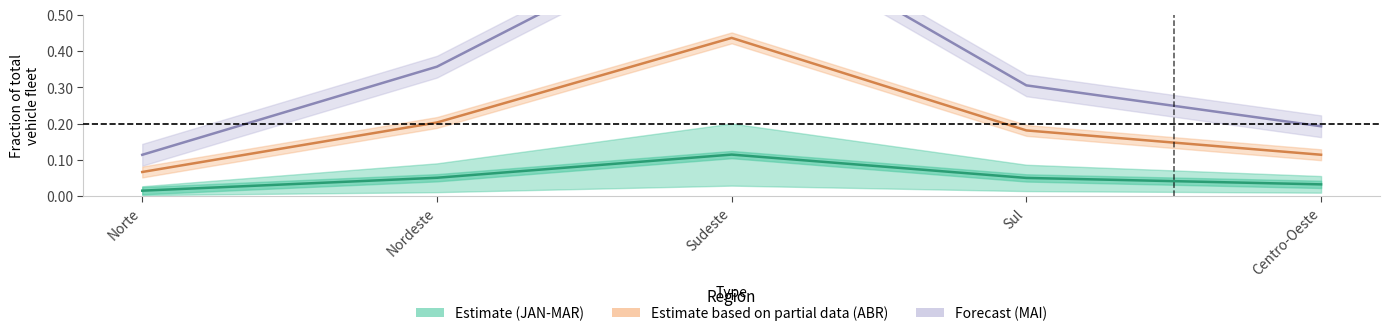

What position from the left is Sudeste?

3